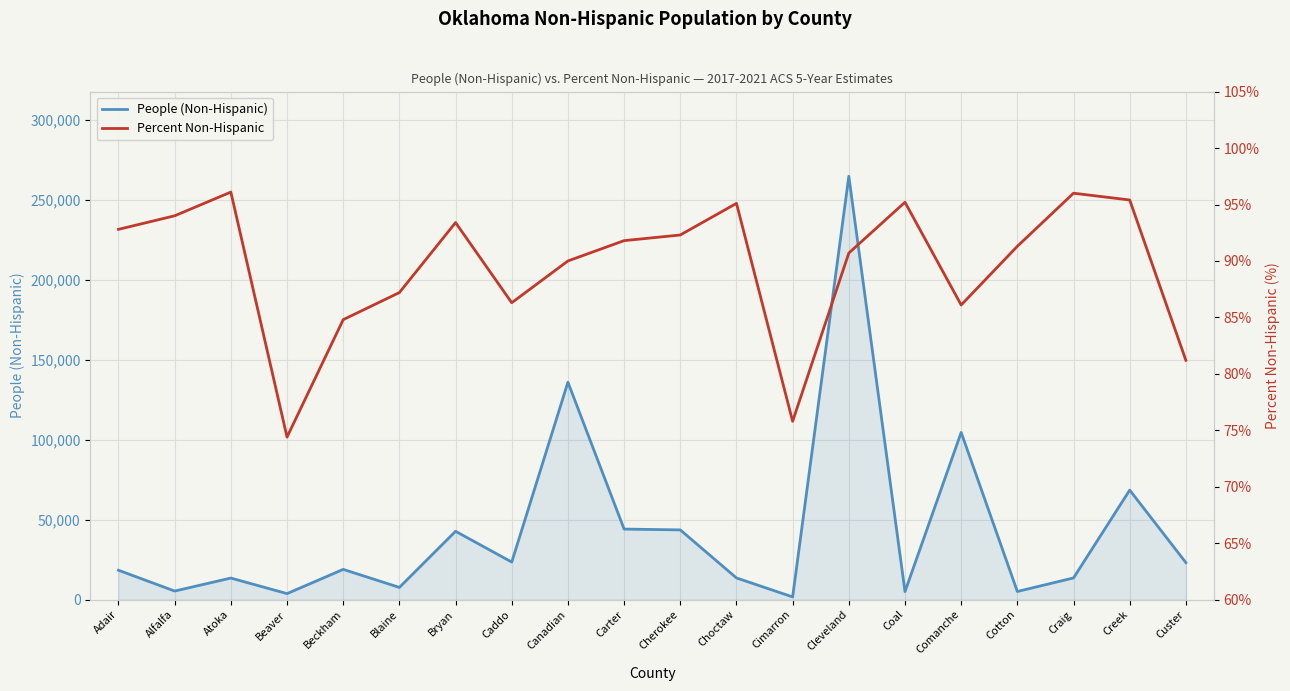

Read the Percent Non-Hispanic value at Coal.

95.2